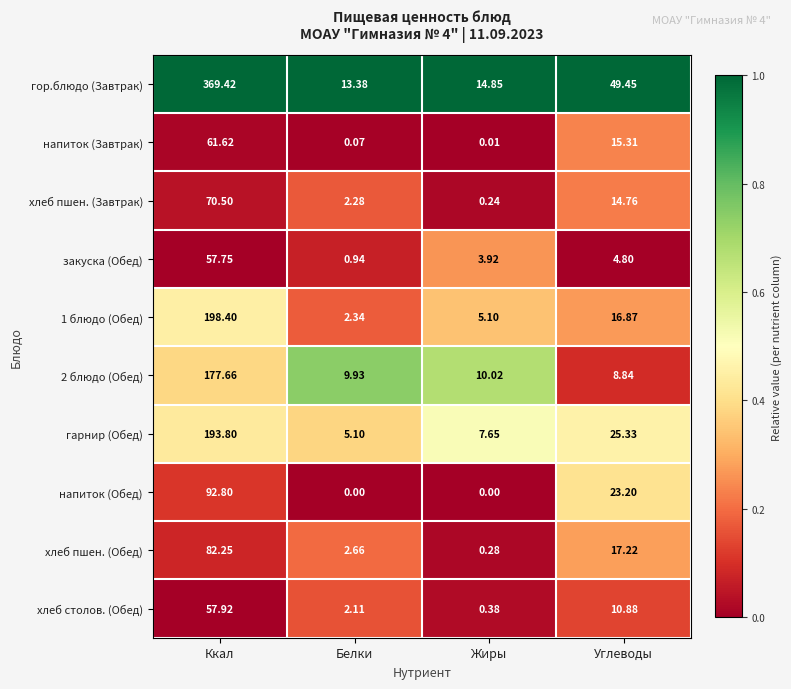

At which label does хлеб пшен. (Завтрак) first exceed 14?

Ккал